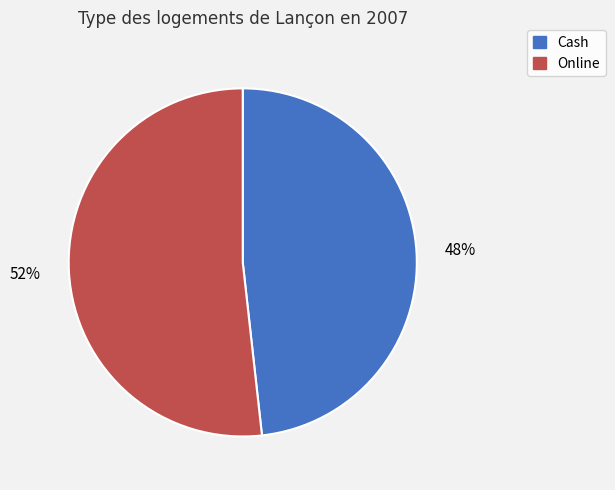

What is the smallest slice in the pie chart?

Cash